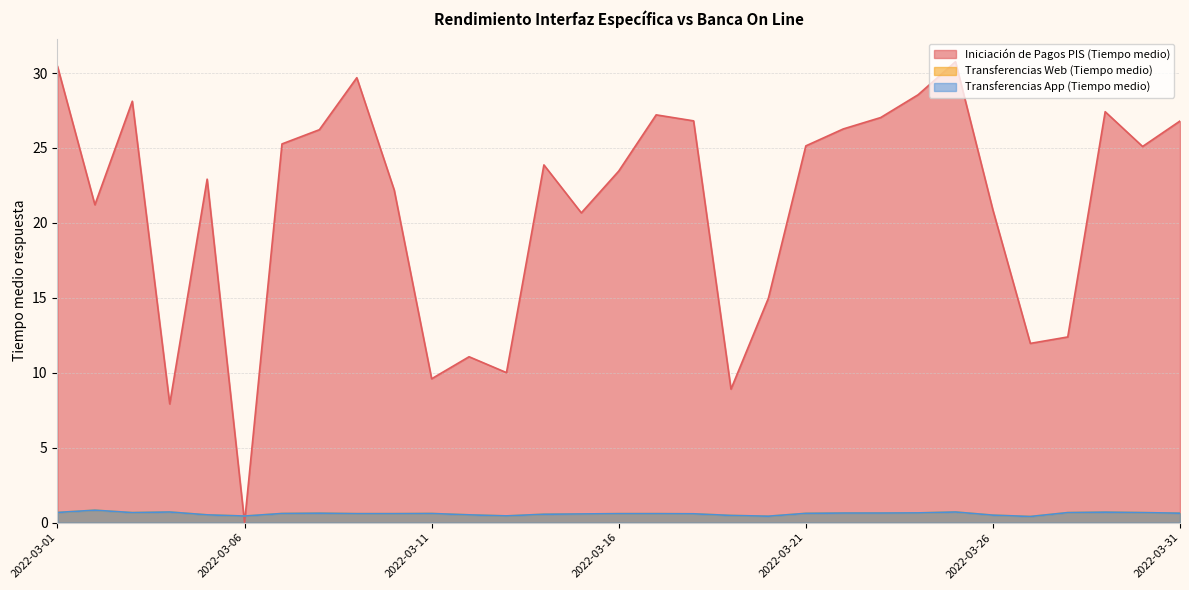

Rank the series by their maximum value, from lowest to highest.

Transferencias Web (Tiempo medio), Transferencias App (Tiempo medio), Iniciación de Pagos PIS (Tiempo medio)